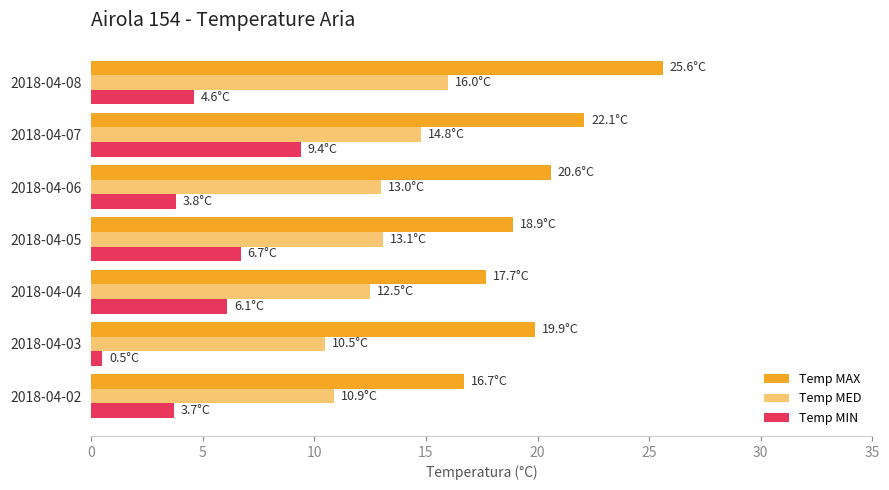

How many data points in Temp MED are less than 13?

3